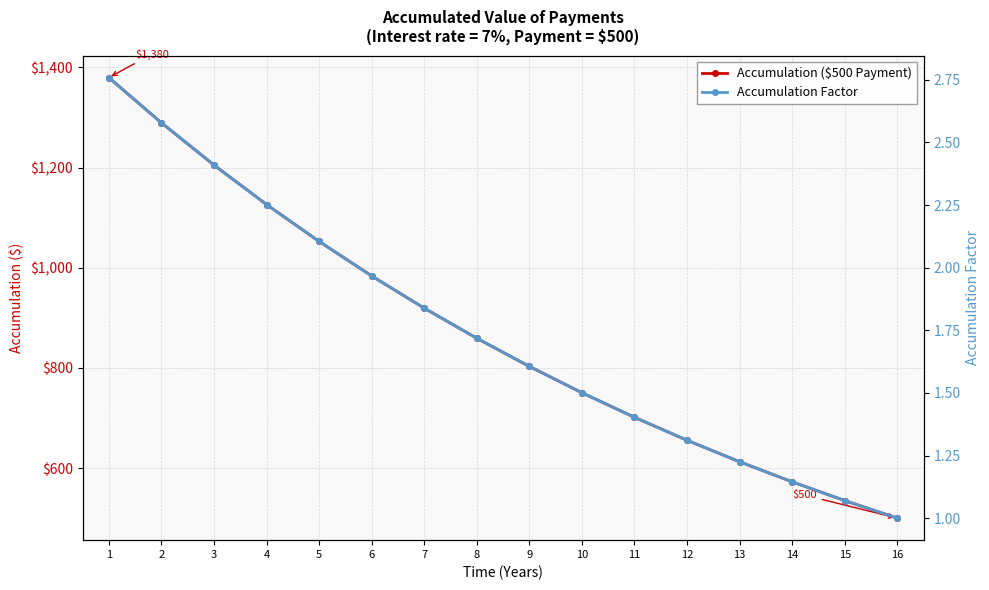

Does the chart have visible grid lines?

Yes